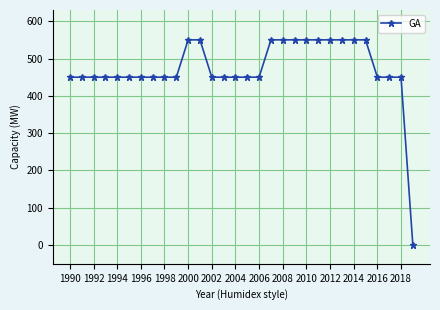

What is the maximum value shown in the chart?

550